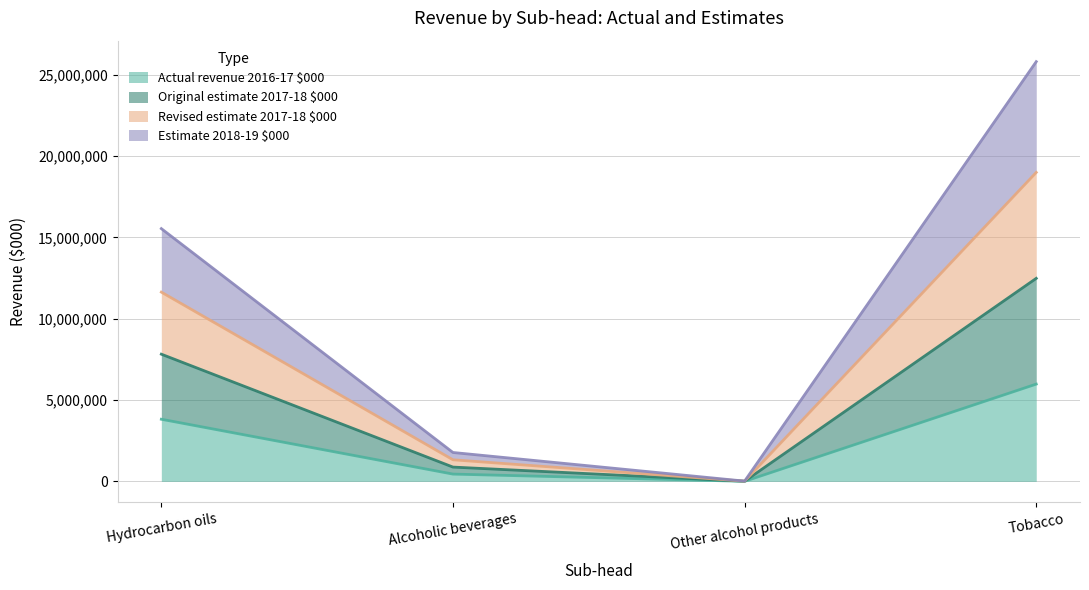

At which category is the sum across all series the highest?

Tobacco